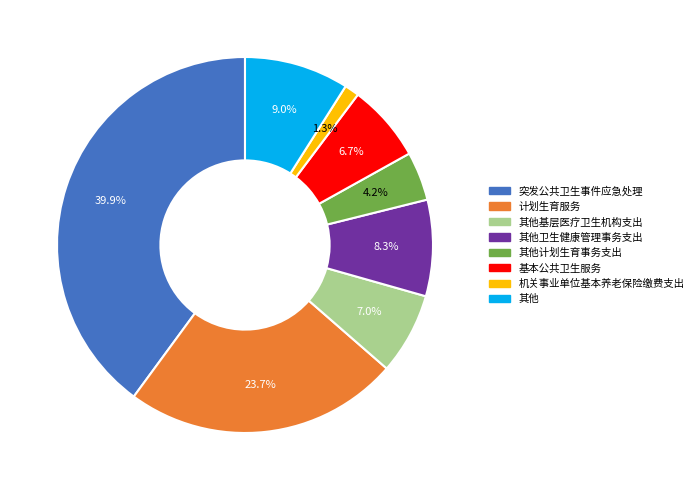

Is there a majority slice in this chart?

No